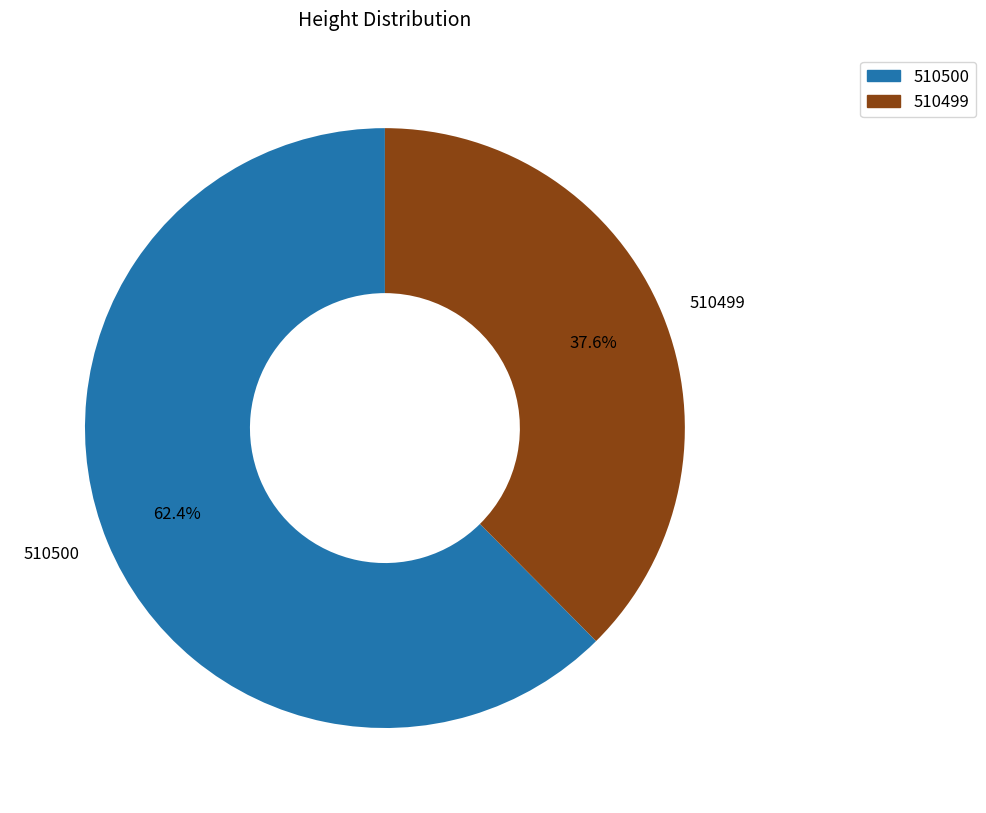

Rank the categories by value from highest to lowest.

510500, 510499